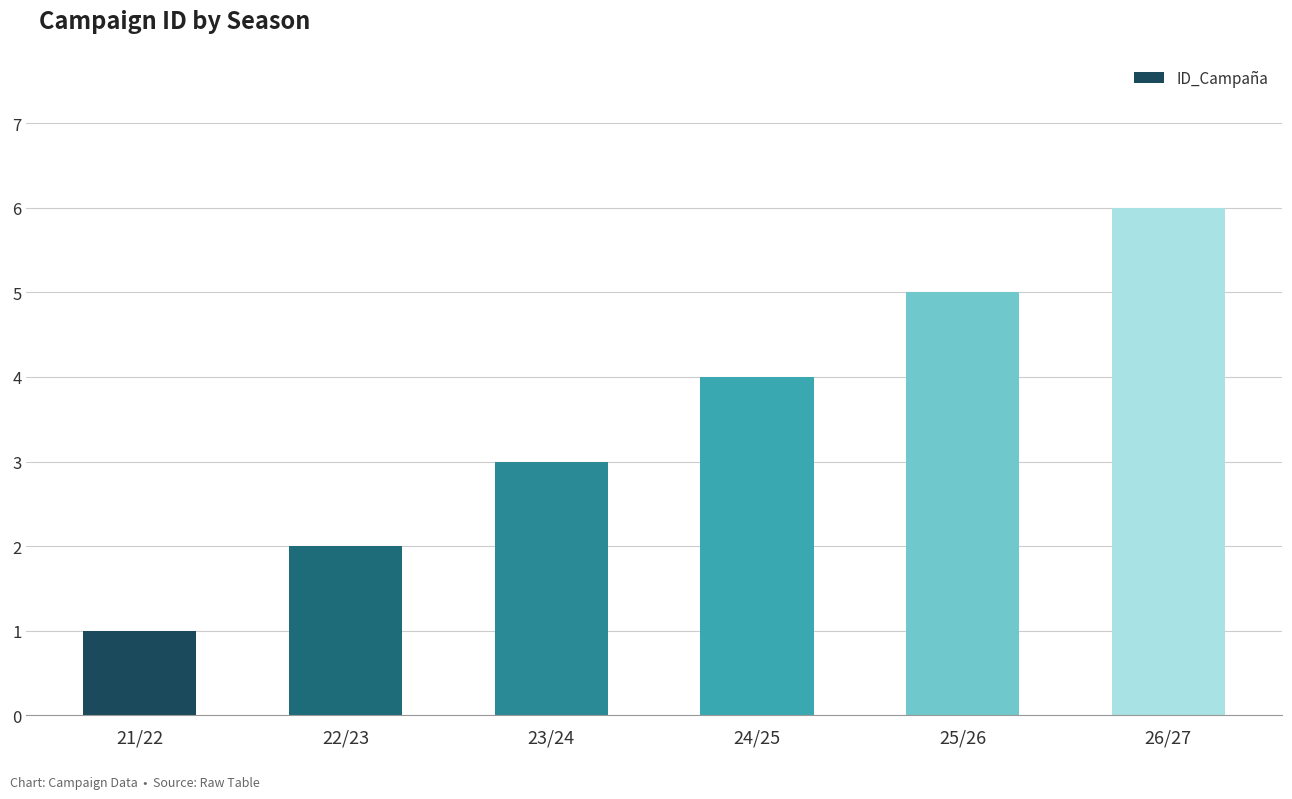

True or false: the data shows 1 at 21/22.

True